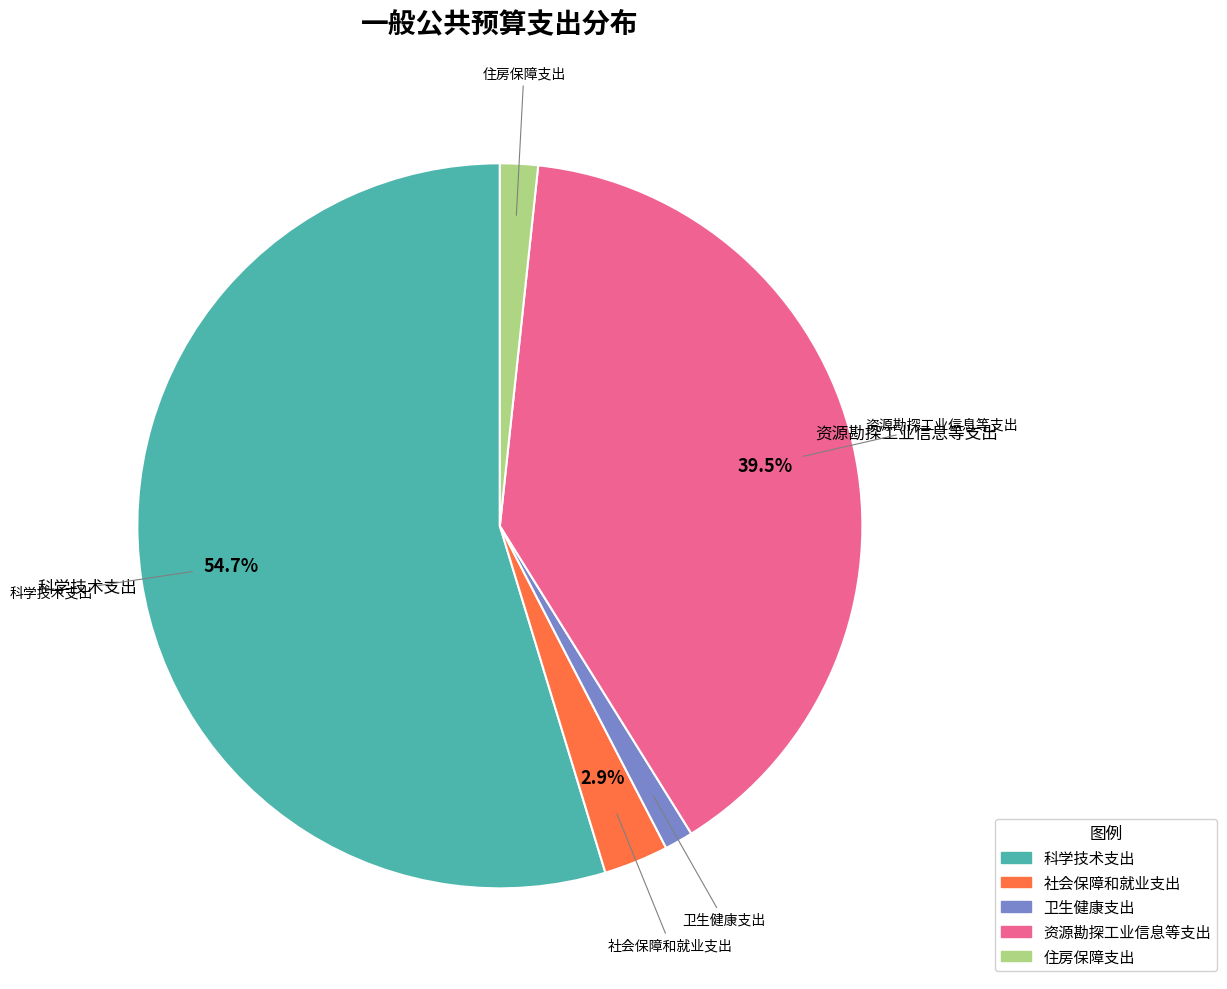

Does any single category account for the majority?

Yes